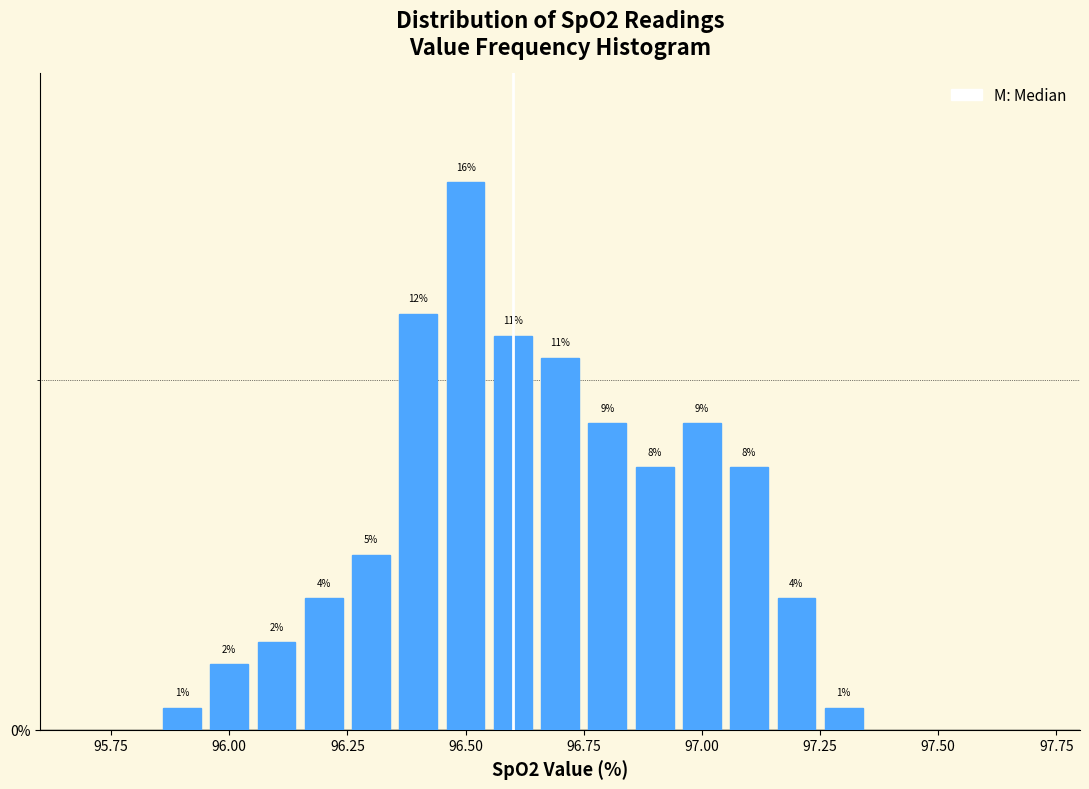

Around what value on the x-axis is the tallest bar? Give the approximate position of its centre, as read against the axis.

96.50